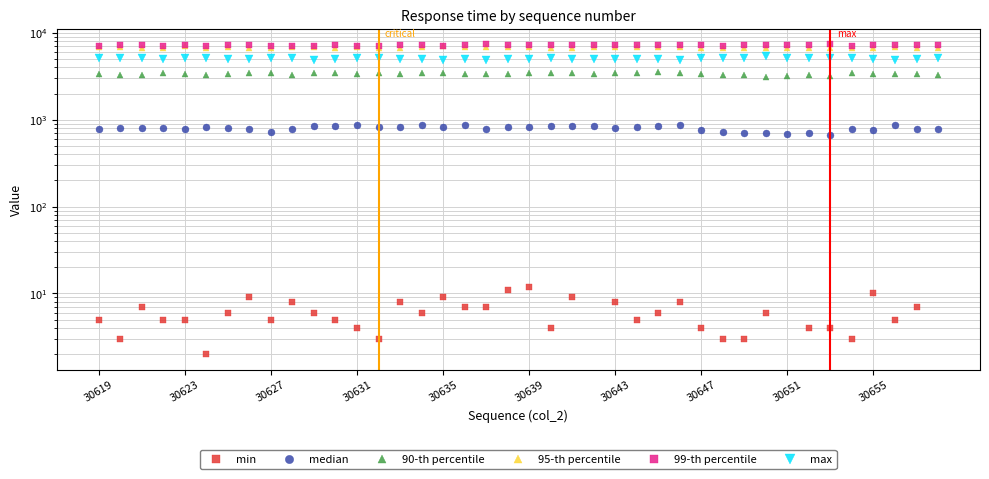

What is the value of the max point at the 26th from the left?

4945